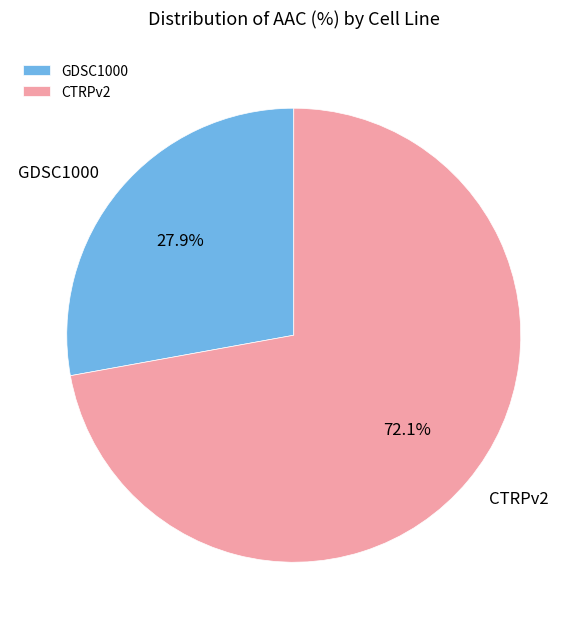

To the nearest percent, what percentage of the pie is GDSC1000?

28%